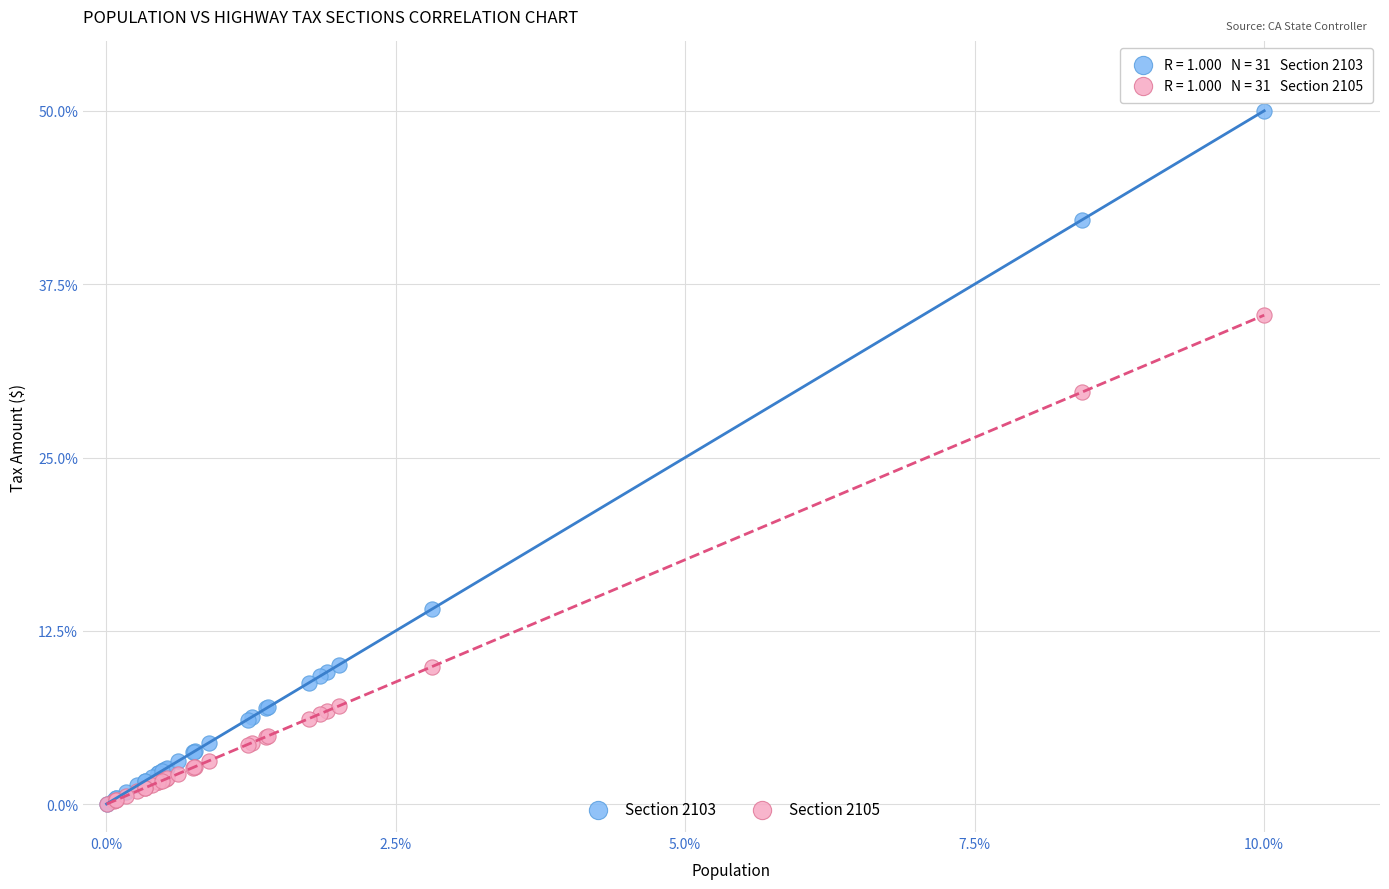

Which series has the widest spread of Y values?

Section 2103